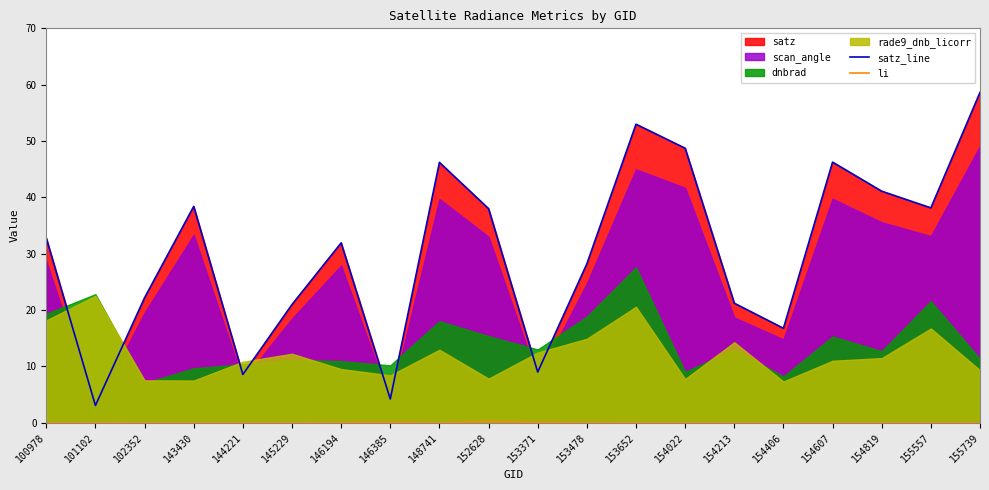

What is the total value across all series at 153371?

9.0